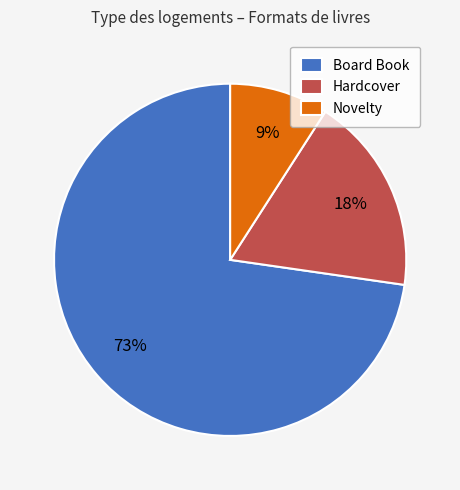

Is there any slice that represents more than half of the pie?

Yes